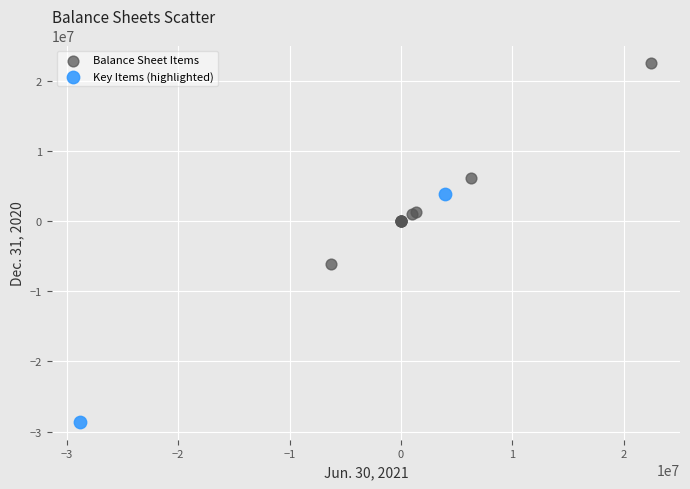

What are all the series names shown in the legend?

Balance Sheet Items, Key Items (highlighted)